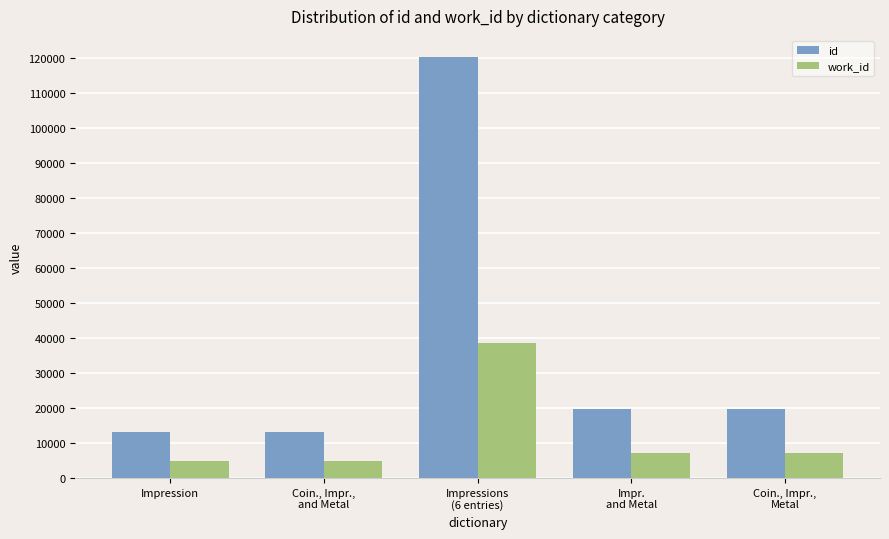

Rank the series by their maximum value, from highest to lowest.

id, work_id